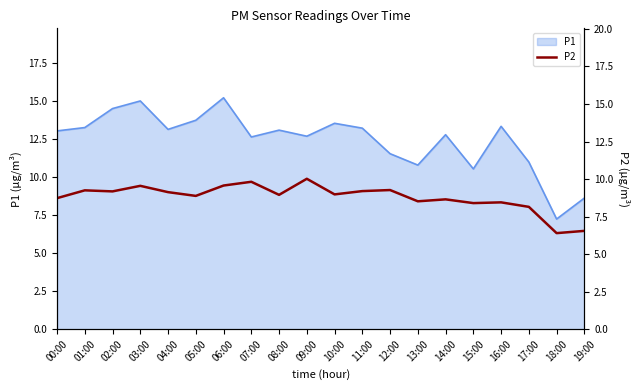

What is the smallest value displayed?

6.4